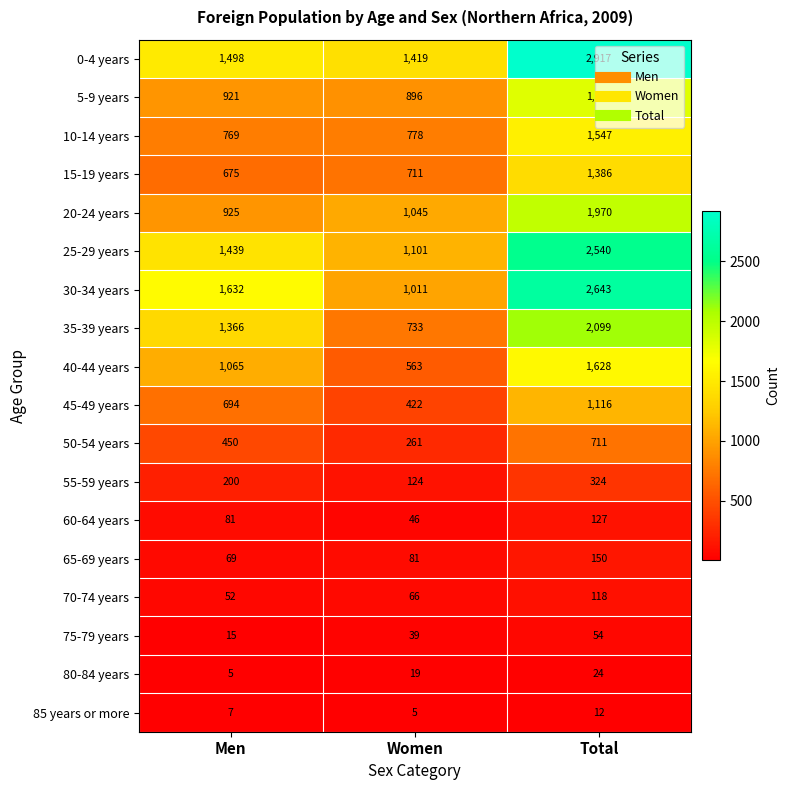

True or false: 80-84 years has a value of 5 at Men.

True